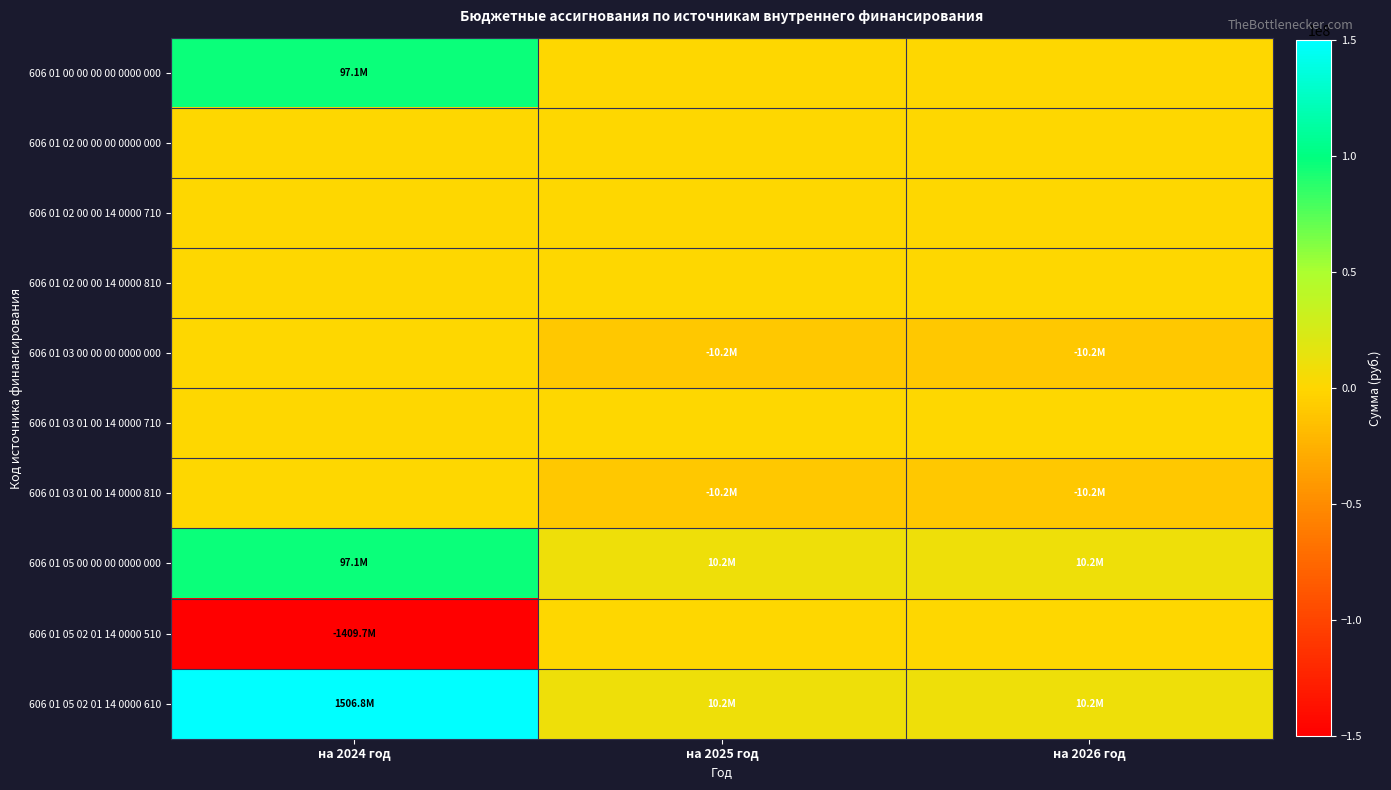

Reading left to right, list all the values displayed in this chart.

606 01 00 00 00 00 0000 000: на 2024 год=97101974.5	на 2025 год=0.0	на 2026 год=0.0
606 01 02 00 00 00 0000 000: на 2024 год=0.0	на 2025 год=0.0	на 2026 год=0.0
606 01 02 00 00 14 0000 710: на 2024 год=0.0	на 2025 год=0.0	на 2026 год=0.0
606 01 02 00 00 14 0000 810: на 2024 год=0.0	на 2025 год=0.0	на 2026 год=0.0
606 01 03 00 00 00 0000 000: на 2024 год=0.0	на 2025 год=-10225000.0	на 2026 год=-10225000.0
606 01 03 01 00 14 0000 710: на 2024 год=0.0	на 2025 год=0.0	на 2026 год=0.0
606 01 03 01 00 14 0000 810: на 2024 год=0.0	на 2025 год=-10225000.0	на 2026 год=-10225000.0
606 01 05 00 00 00 0000 000: на 2024 год=97101974.5	на 2025 год=10225000.0	на 2026 год=10225000.0
606 01 05 02 01 14 0000 510: на 2024 год=-1409741914.9	на 2025 год=0.0	на 2026 год=0.0
606 01 05 02 01 14 0000 610: на 2024 год=1506843889.3	на 2025 год=10225000.0	на 2026 год=10225000.0